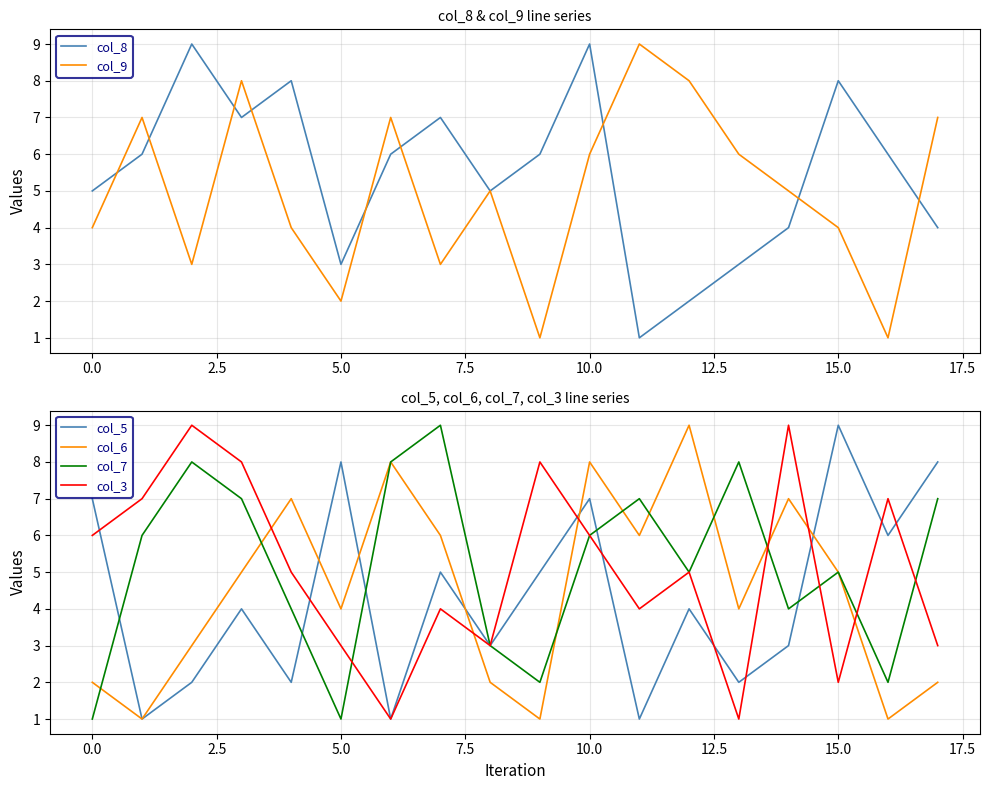

What is the difference between the maximum and minimum values in the col_6 series?

8